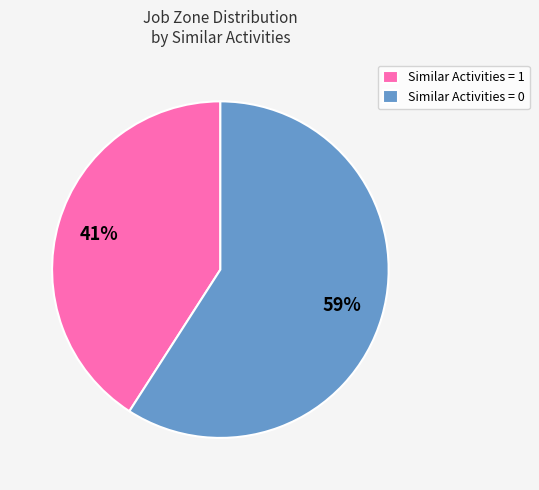

What is the smallest slice in the pie chart?

Similar Activities = 1